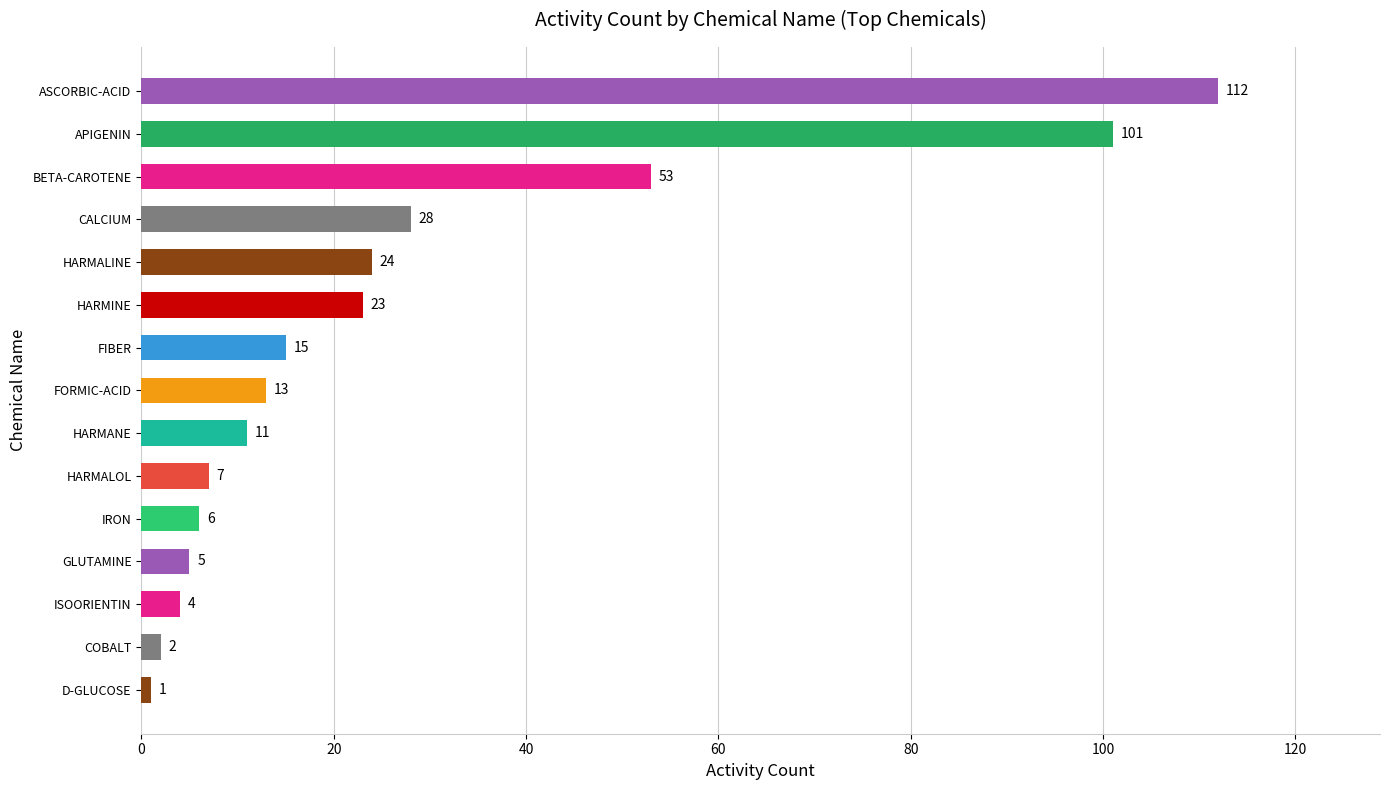

What is the label of the 4th bar from the top?

CALCIUM